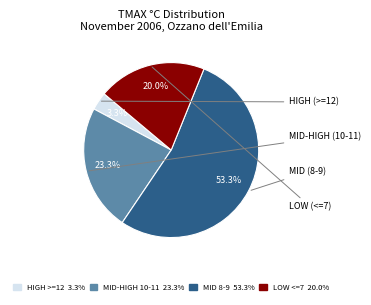

Is there a majority slice in this chart?

Yes